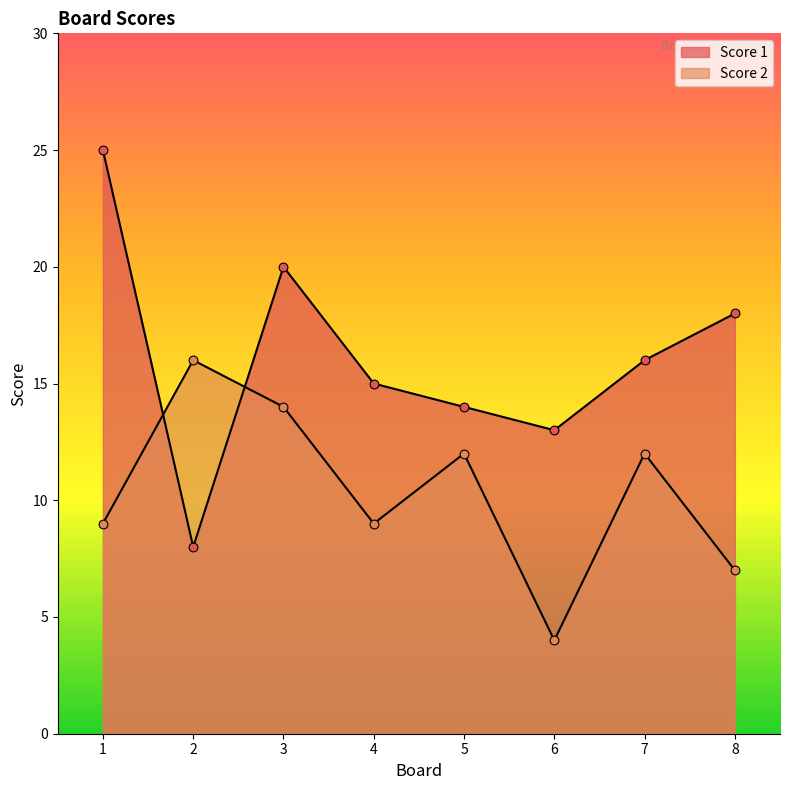

At which category is the sum across all series the highest?

1